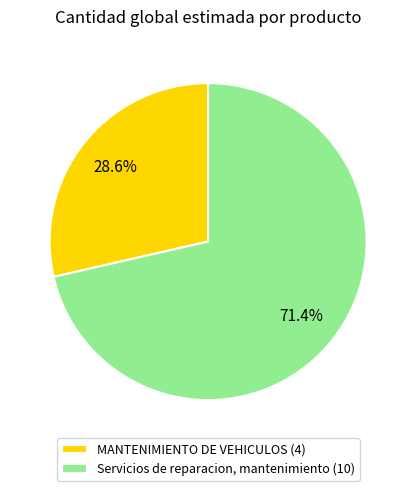

Approximately how many times larger is the value at Servicios de reparacion, mantenimiento compared to MANTENIMIENTO DE VEHICULOS?

2.5